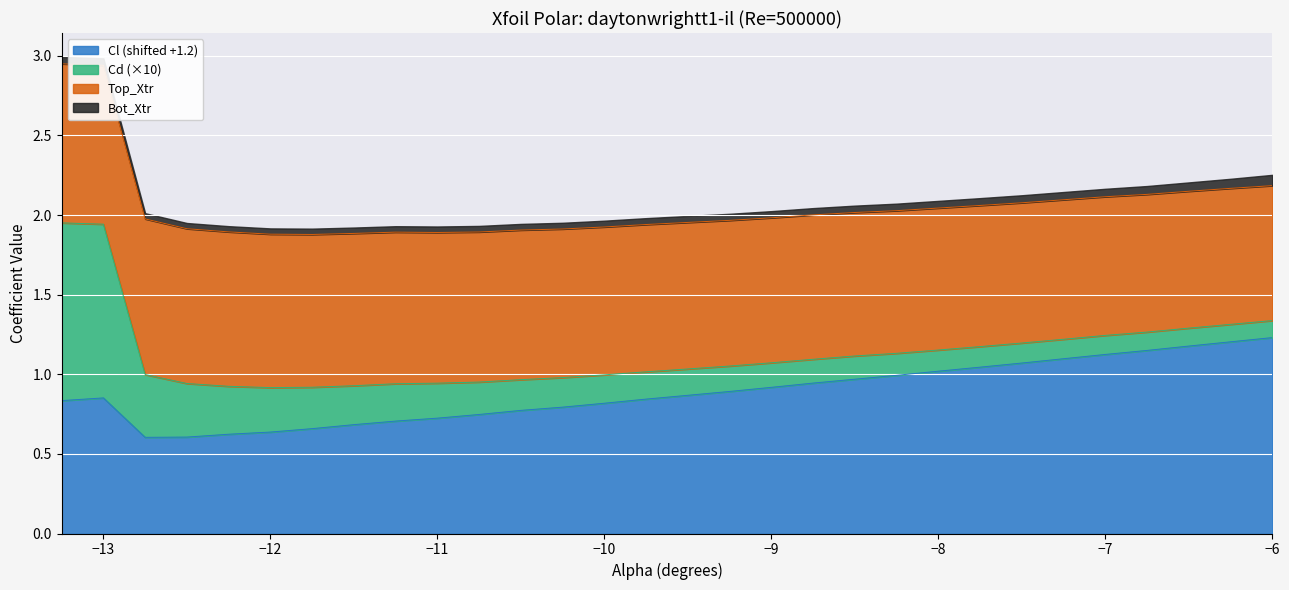

What is the maximum value for Cl (shifted +1.2)?

1.2